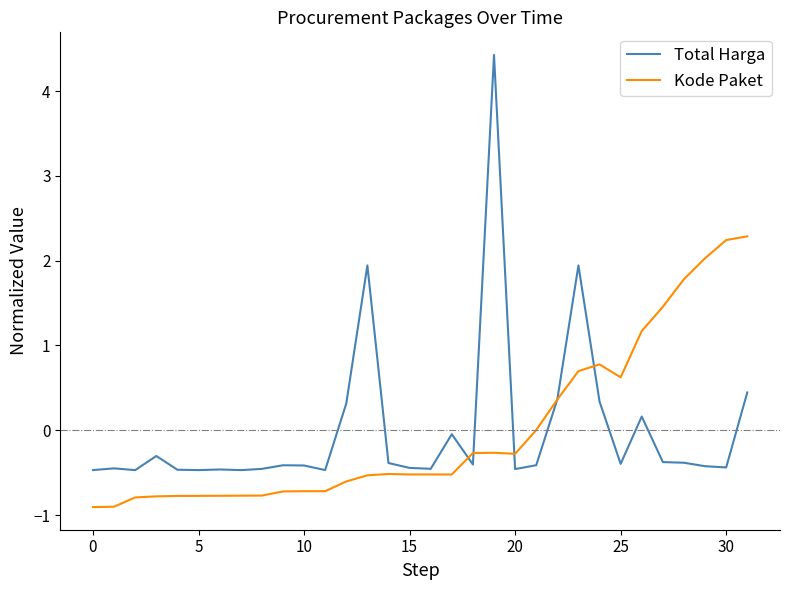

What is the smallest value displayed?

-0.9